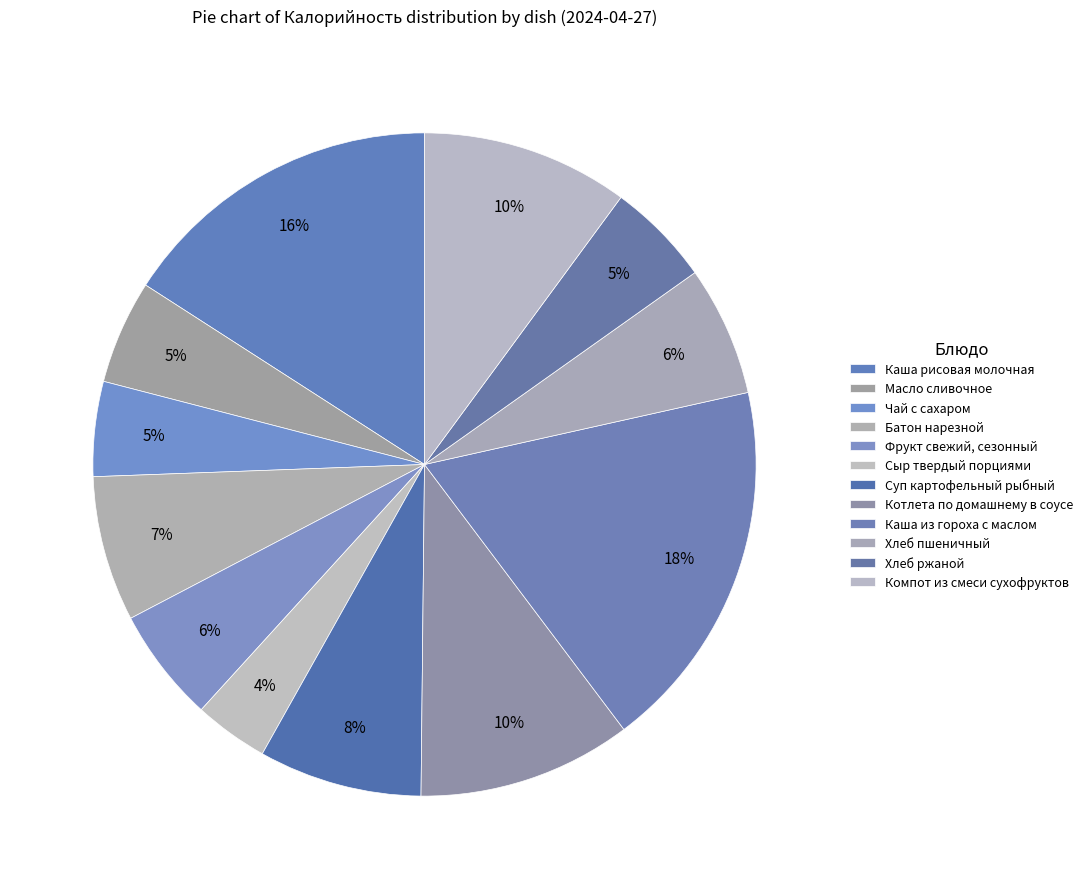

How many segments does this pie chart have?

12